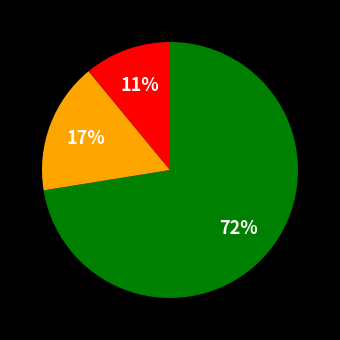

To the nearest percent, what is the average slice percentage?

33%